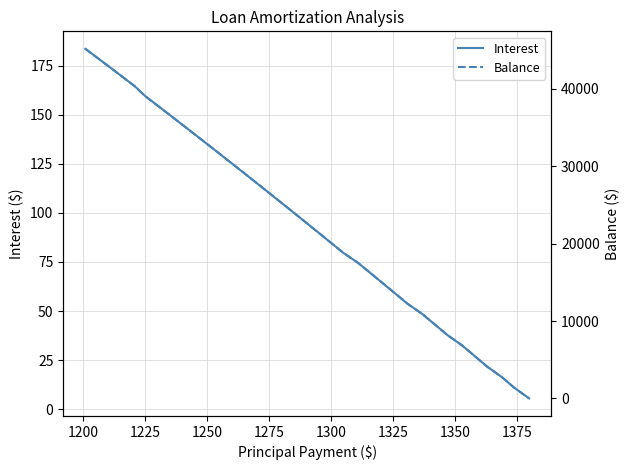

What is the maximum value for Interest?

183.6